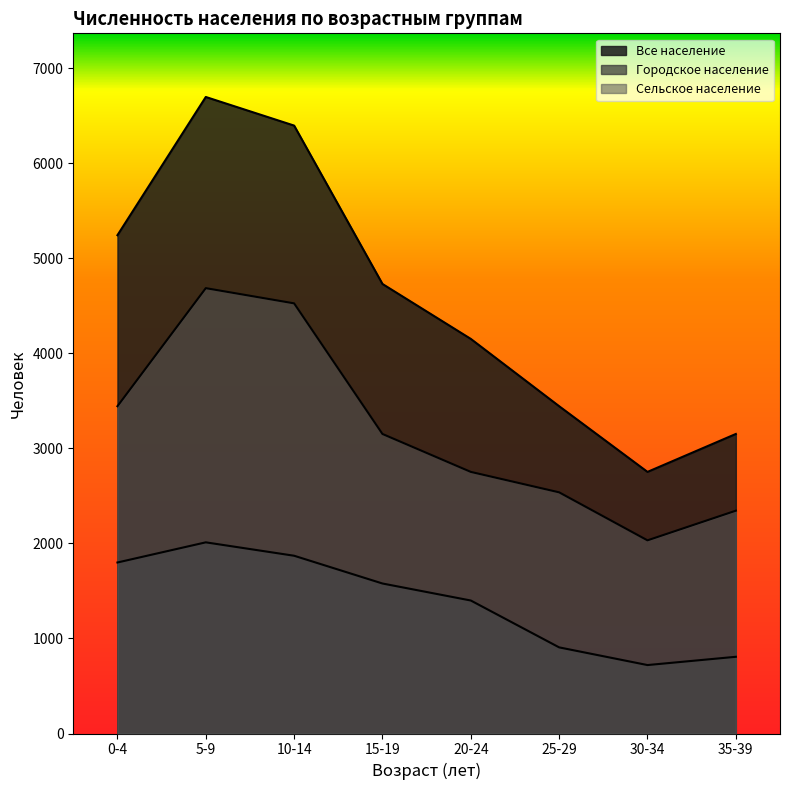

Does the chart have visible grid lines?

No